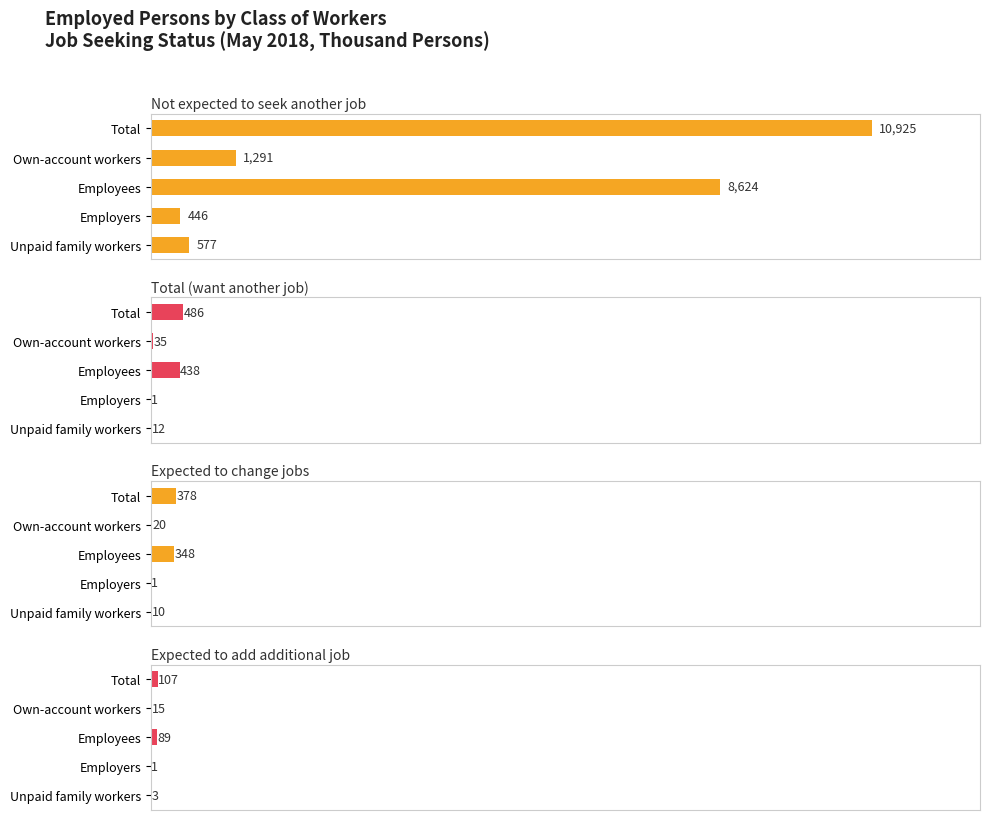

How many values in the Expected to add additional job series are below 15?

2